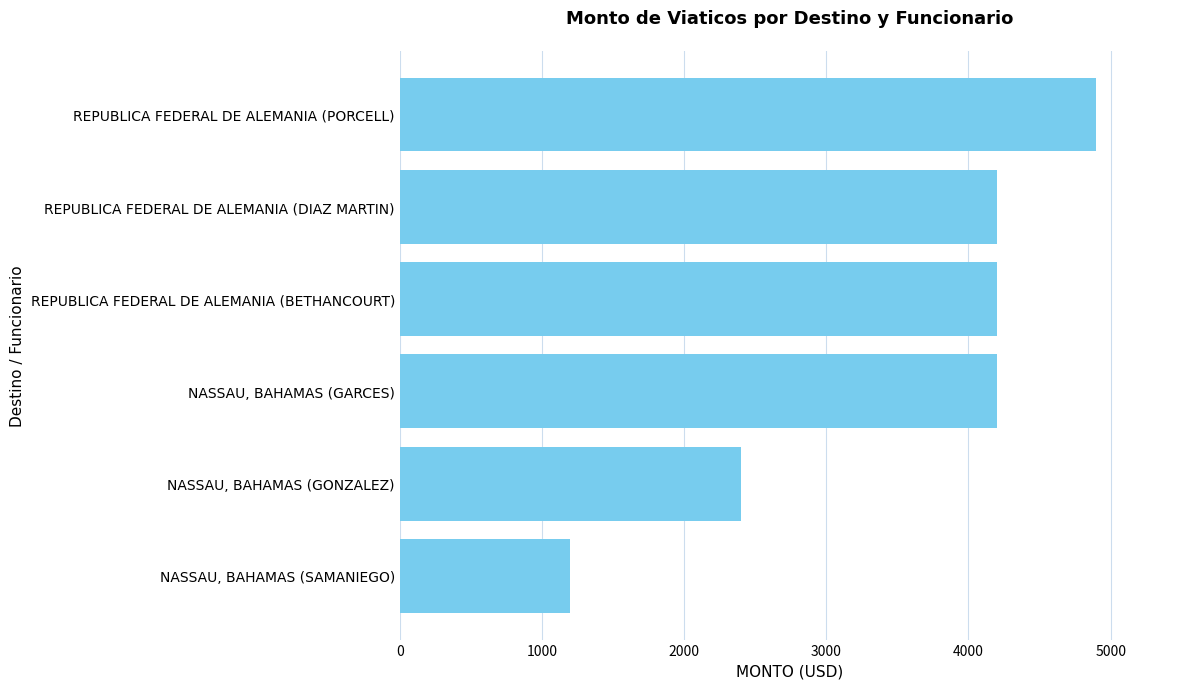

Does the chart contain stacked bars?

No